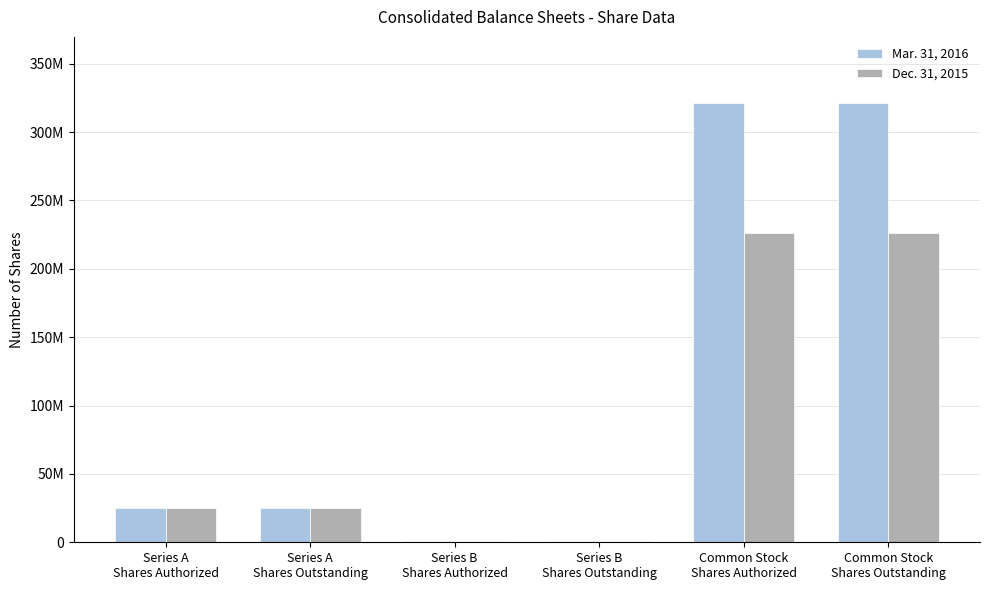

List the series in order of their peak value, lowest first.

Dec. 31, 2015, Mar. 31, 2016